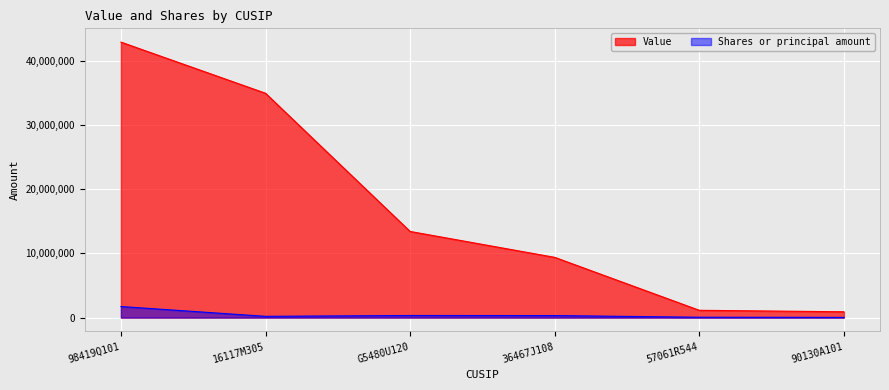

What is the maximum value shown in the chart?

42943000